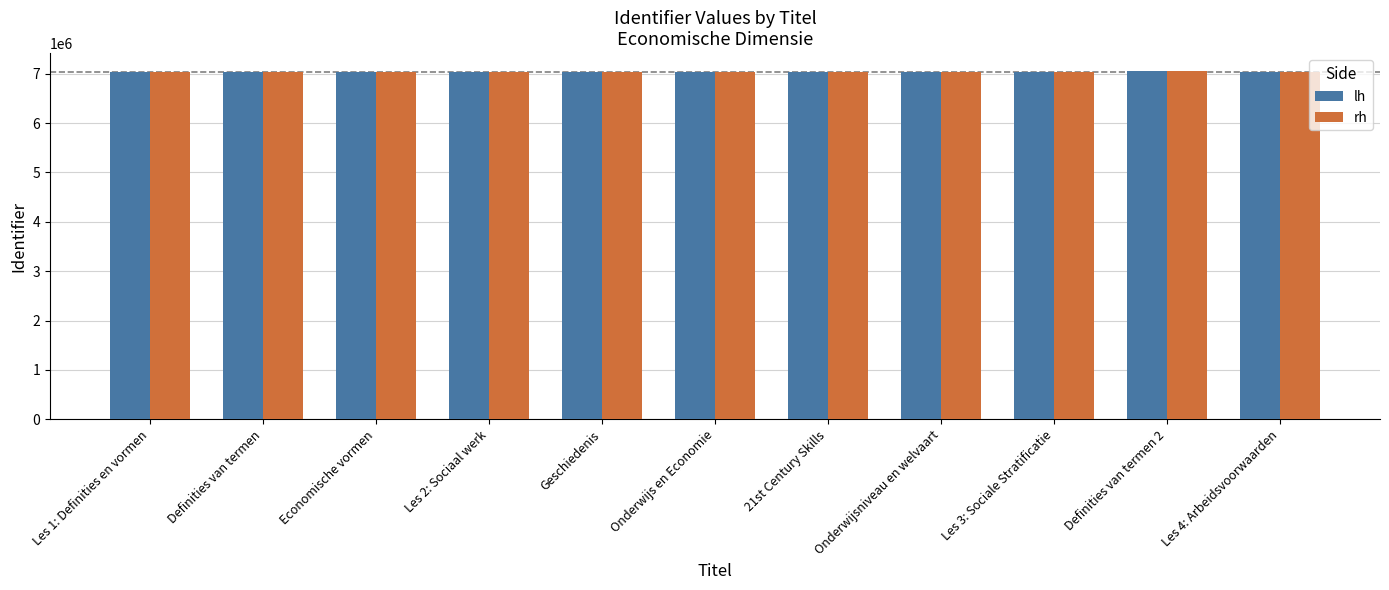

Is it true that rh equals 4303358 at Economische vormen?

False